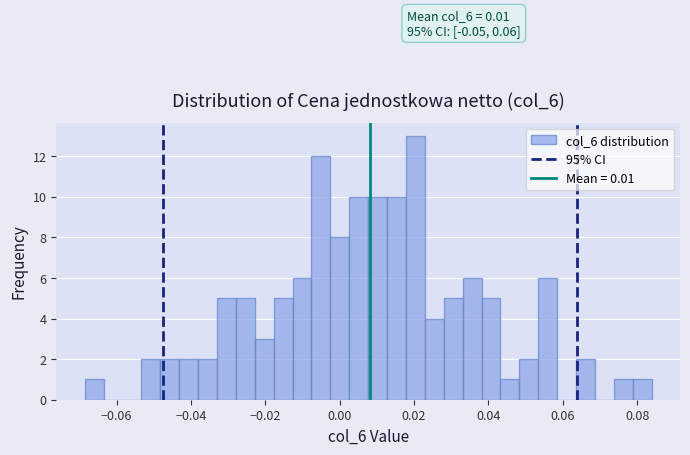

Around what value on the x-axis is the tallest bar? Give the approximate position of its centre, as read against the axis.

0.020